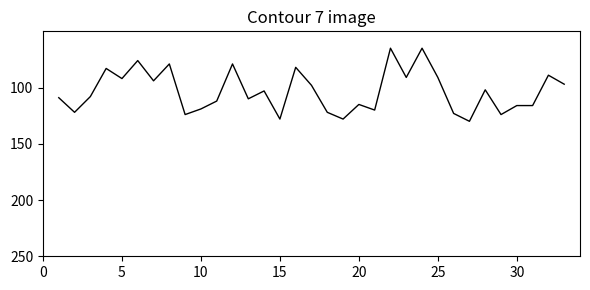

What is the difference between the maximum and minimum values?

65